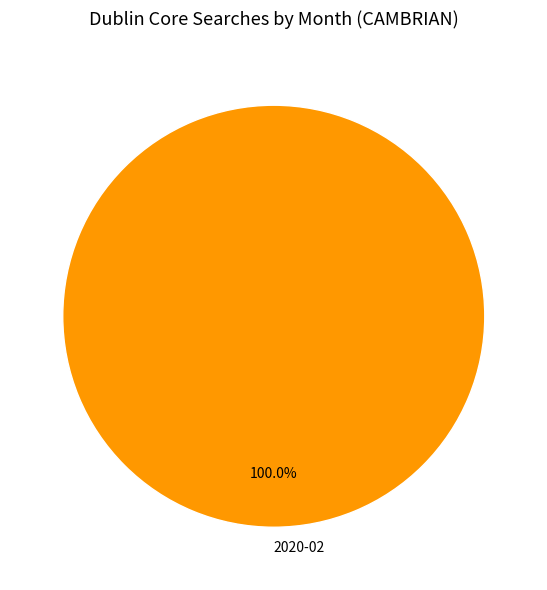

Is there a majority slice in this chart?

Yes